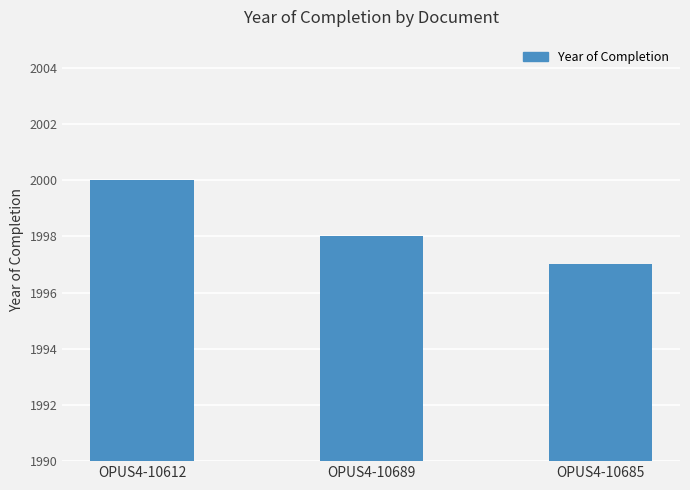

What is the sum of the values at OPUS4-10689 and OPUS4-10612?

3998